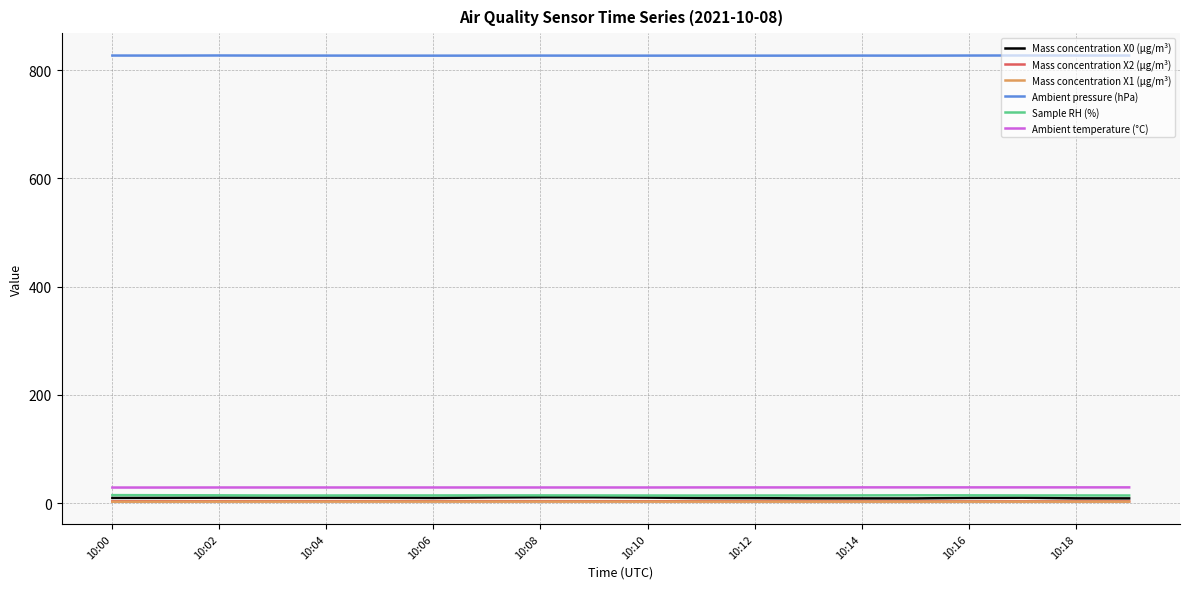

How many Mass concentration X1 (μg/m³) values are between 2 and 3?

20